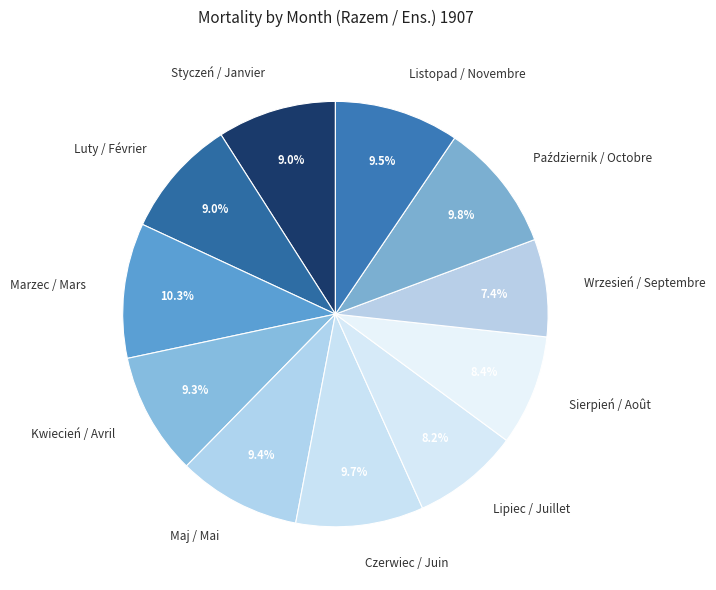

To the nearest percent, what is the difference between the largest and smallest slice percentages?

3%